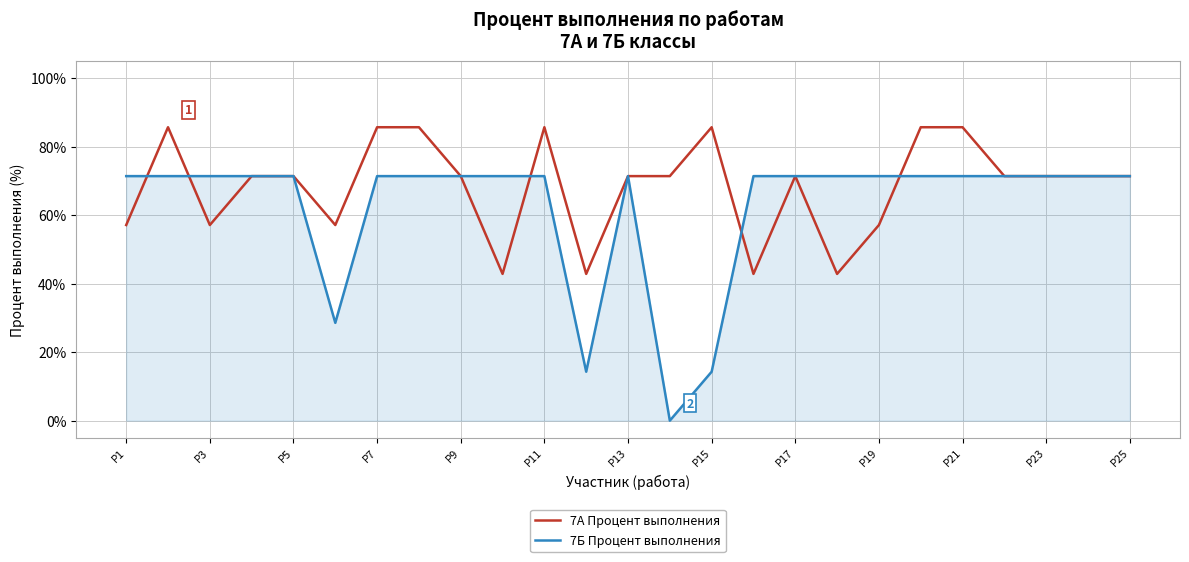

List the series in order of their peak value, highest first.

7А Процент выполнения, 7Б Процент выполнения